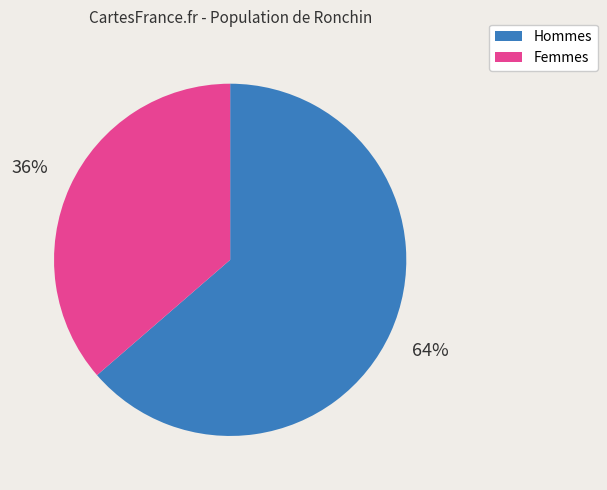

To the nearest percent, what is the average slice percentage?

50%